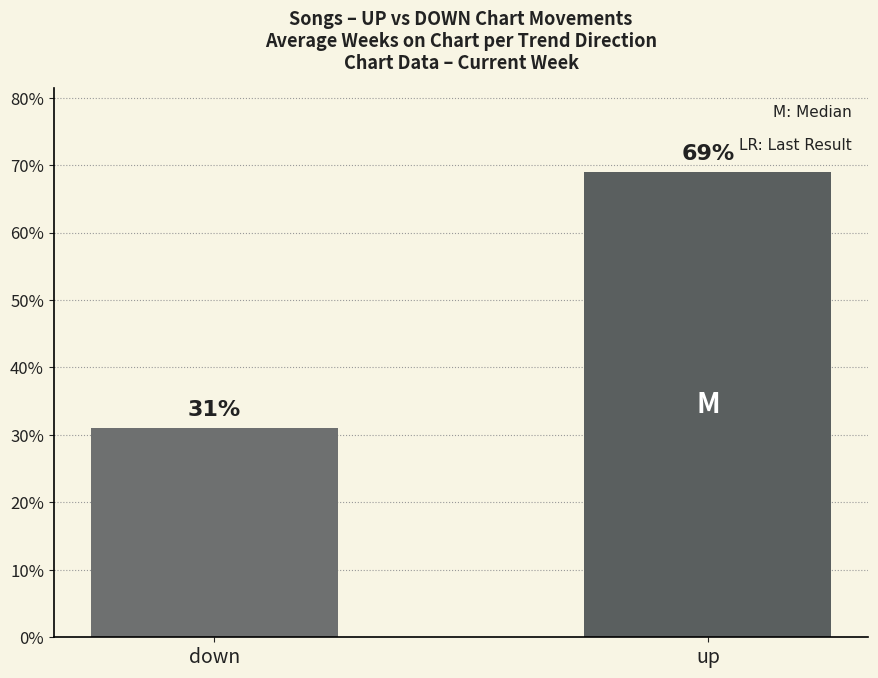

List the labels in order of value, smallest first.

down, up